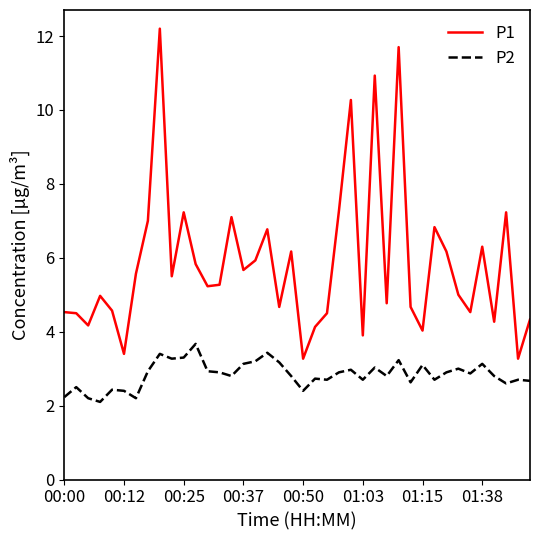

In P1, how many points are lower than both neighbors (excluding endpoints)?

13